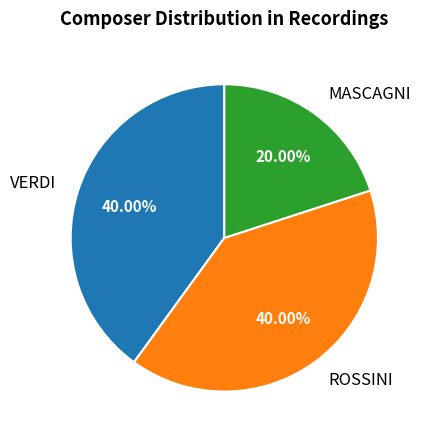

Is there any slice that represents more than half of the pie?

No